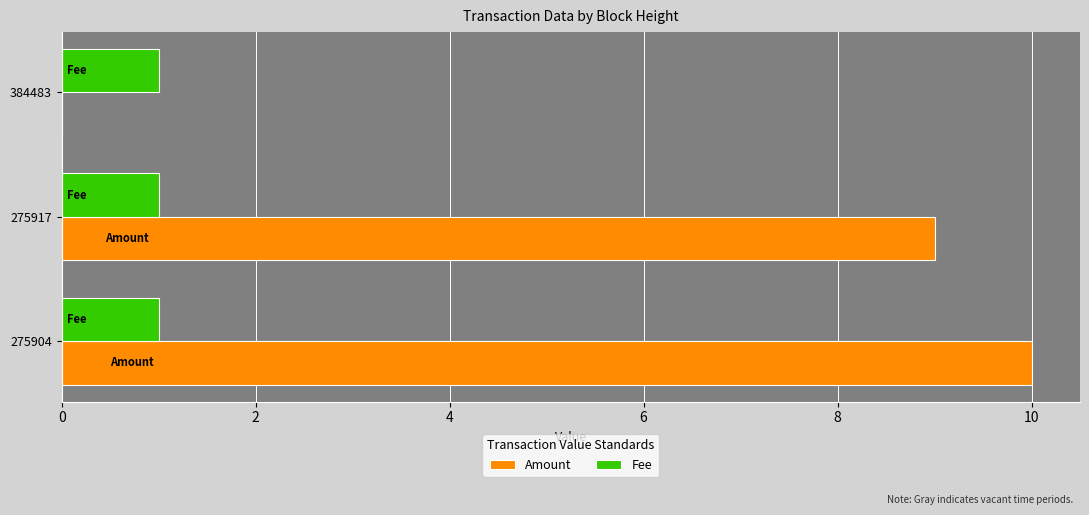

Which series has the largest total across all categories?

Amount